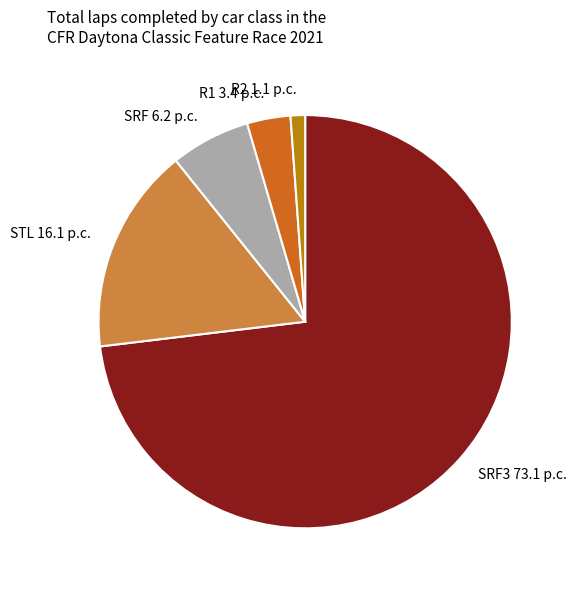

Which slice is the smallest?

R2